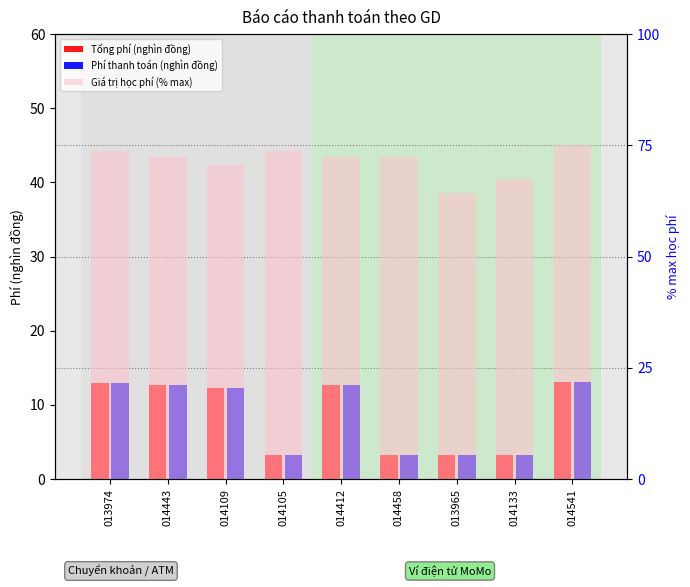

How many values in the Tổng phí (nghìn đồng) series exceed 12?

5